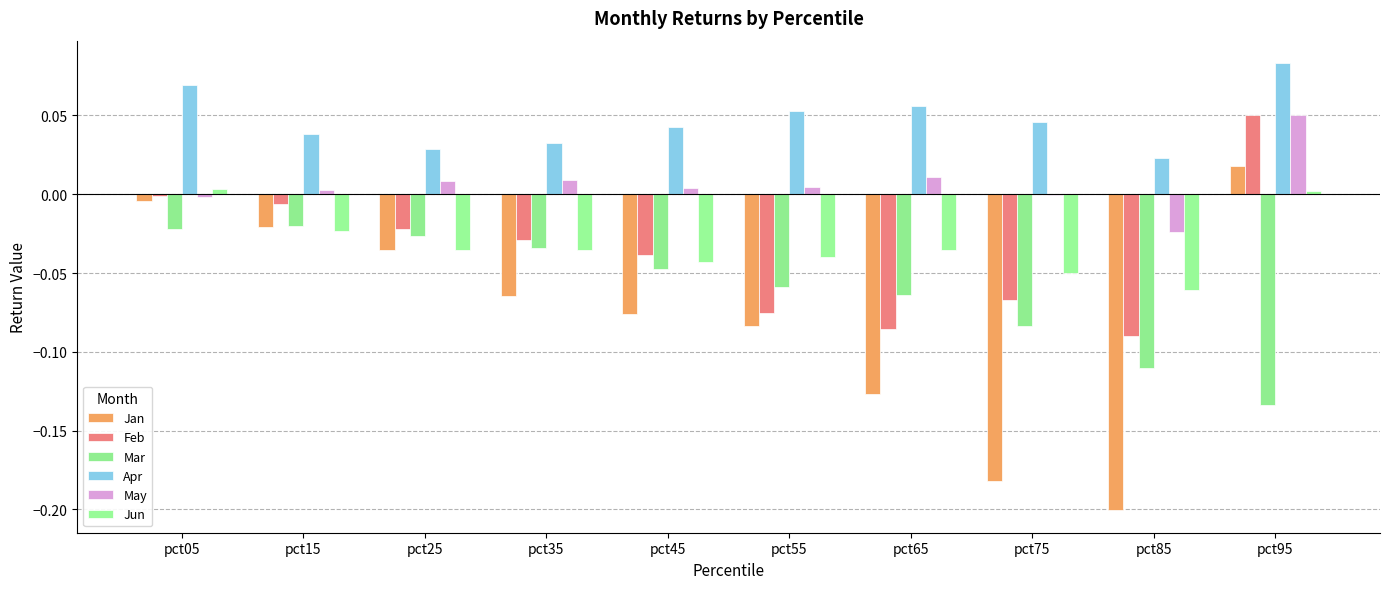

List the series in order of their peak value, highest first.

Apr, May, Feb, Jan, Jun, Mar